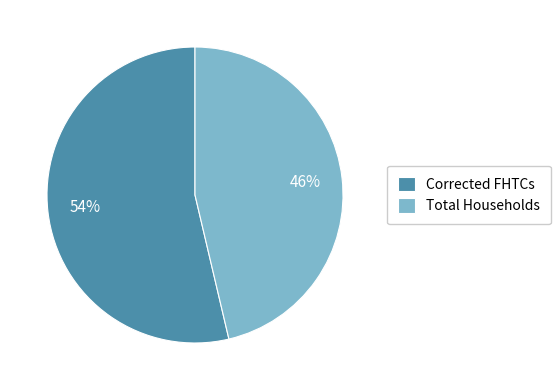

How many segments does this pie chart have?

2